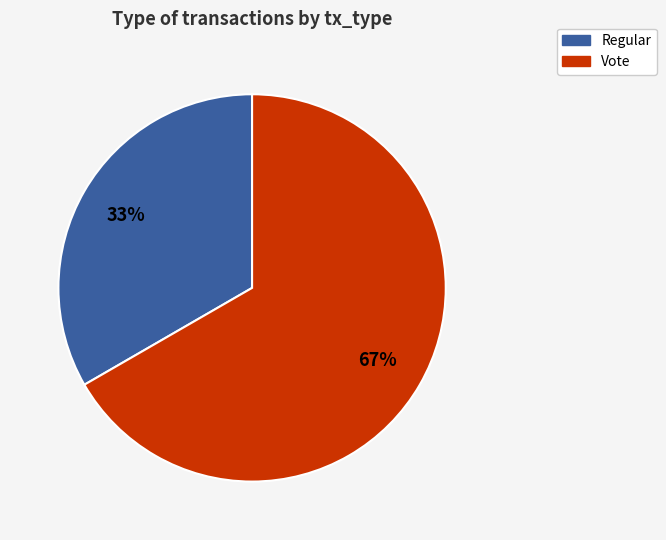

To the nearest percent, what portion does Vote represent?

67%